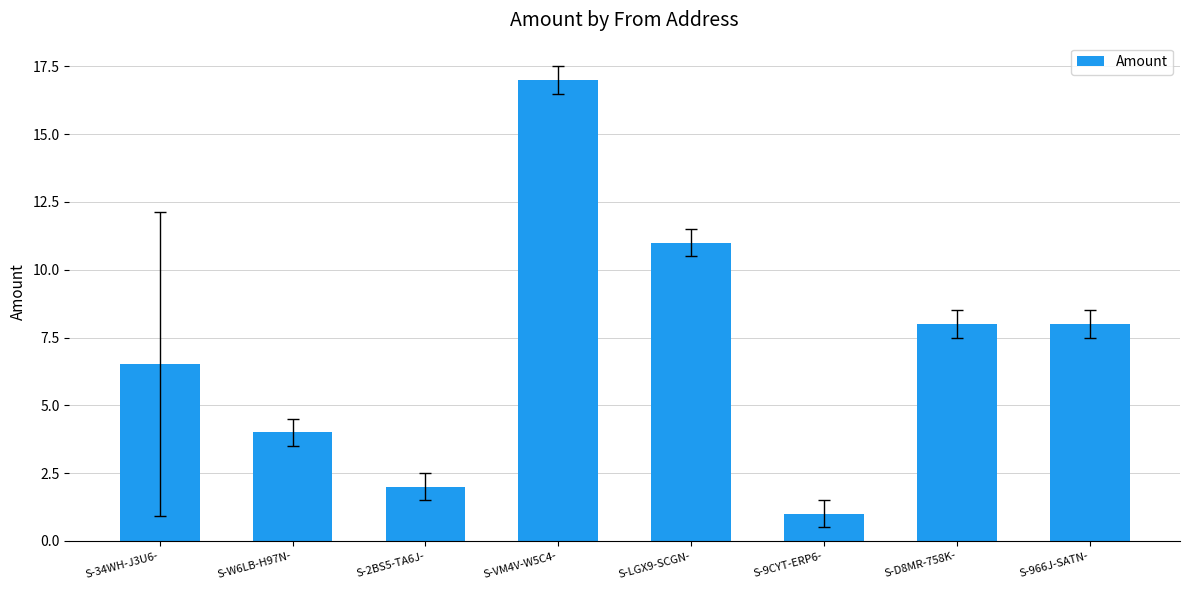

What is the maximum value shown in the chart?

17.0